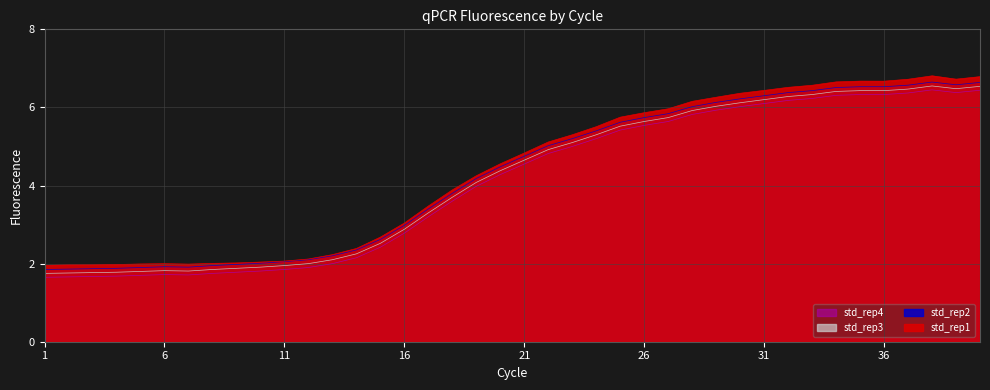

What is the difference between the maximum and minimum values in the std_rep4 series?

4.8